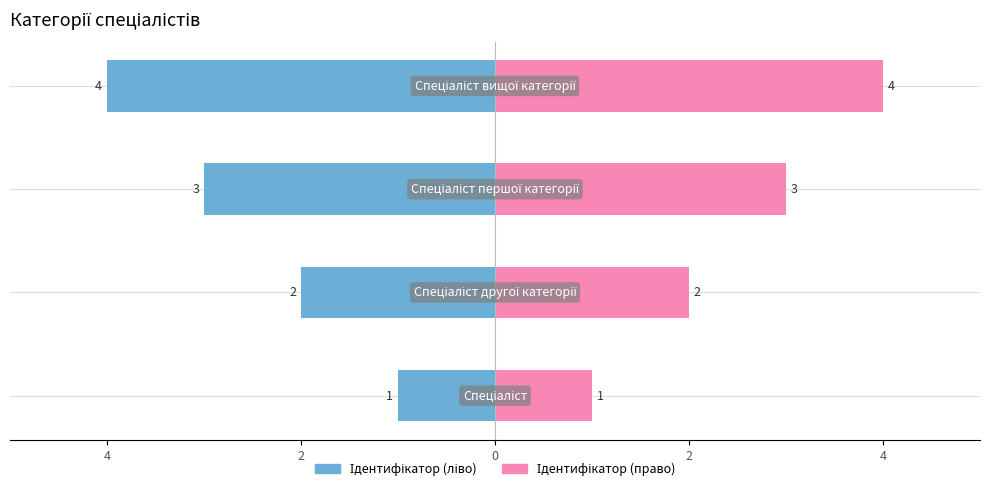

The Ідентифікатор (право) series shows 2 at 0. True or false?

False